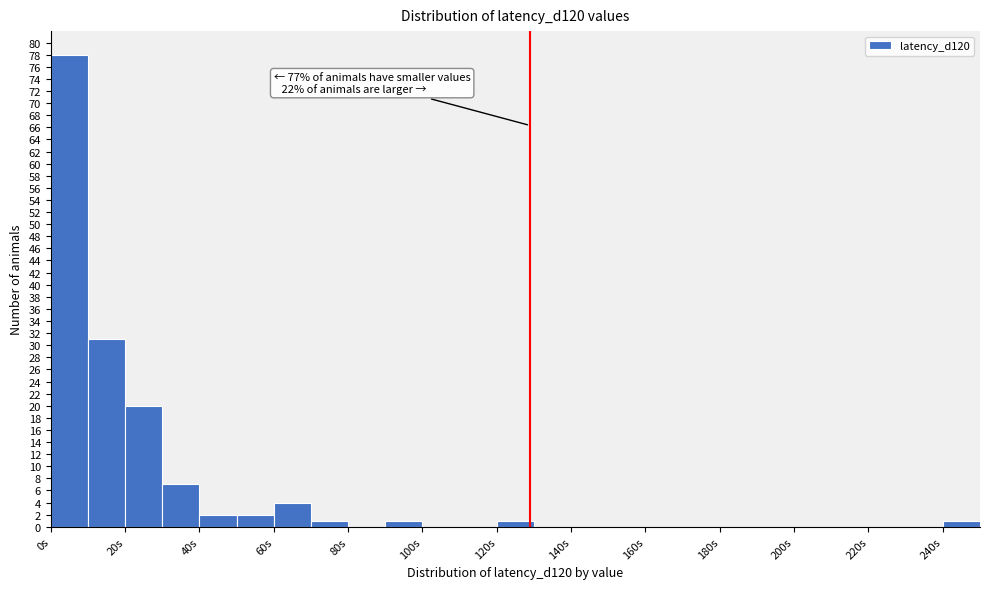

Over which range of the x-axis is the bar tallest?

0 to 10